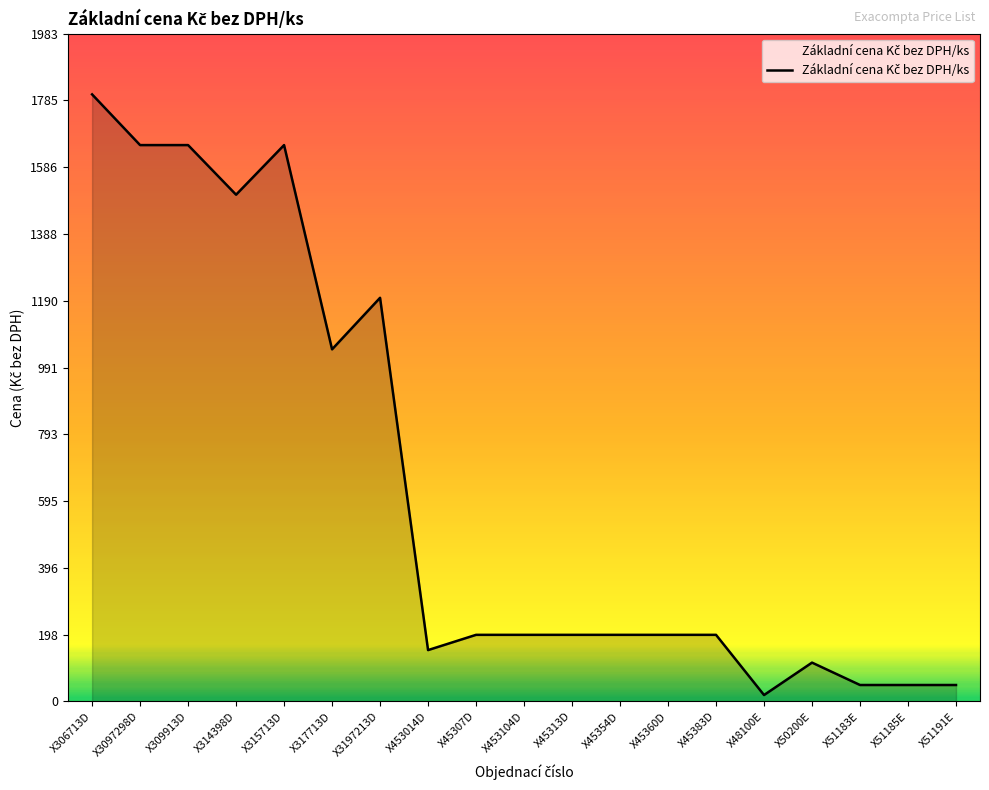

What is the greatest value displayed?

1803.1